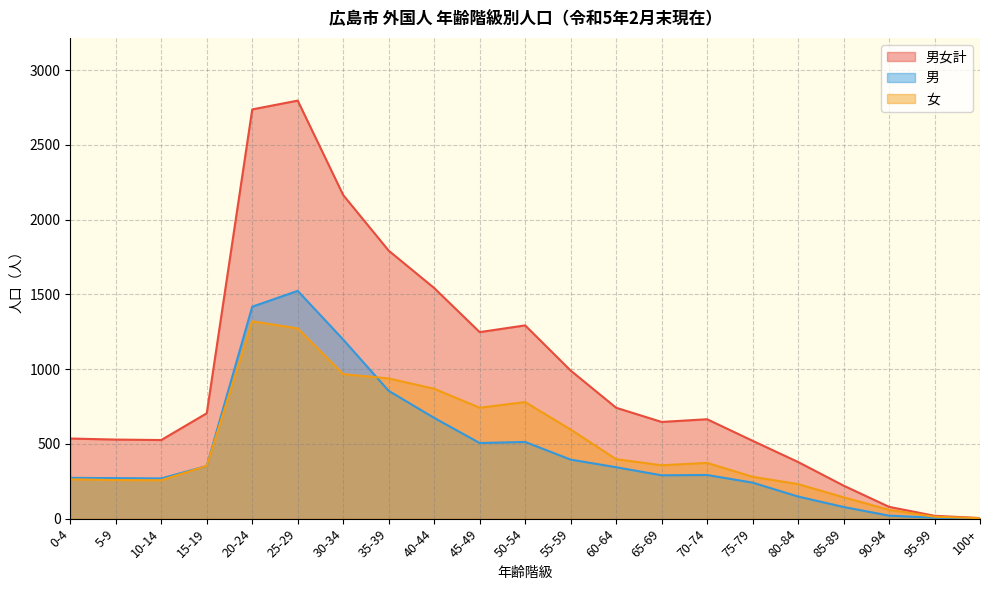

What is the value of the 男 point at the 8th from the left?

855